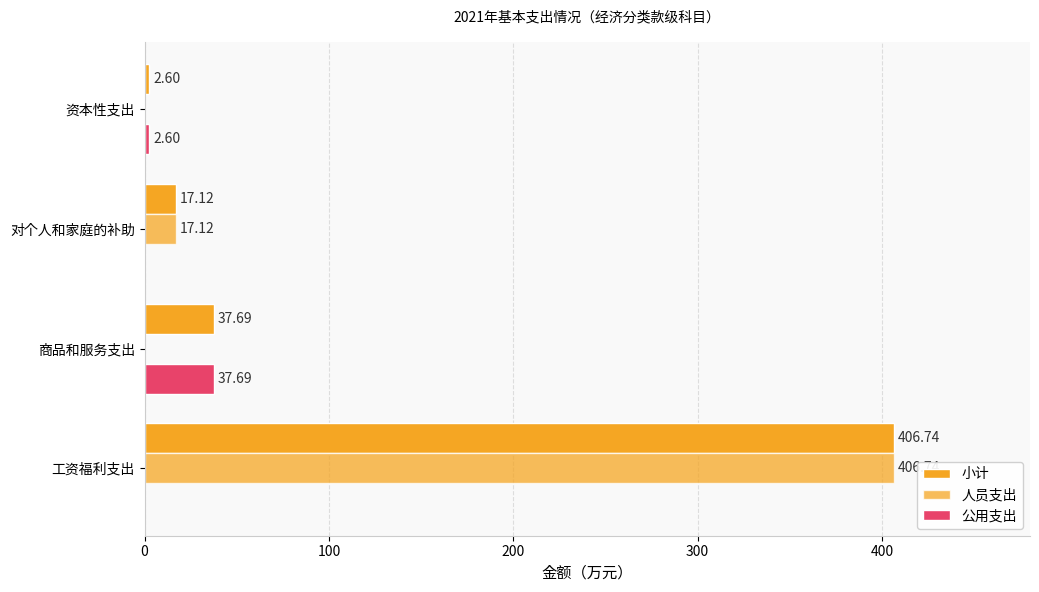

Count the number of categories in the chart.

4